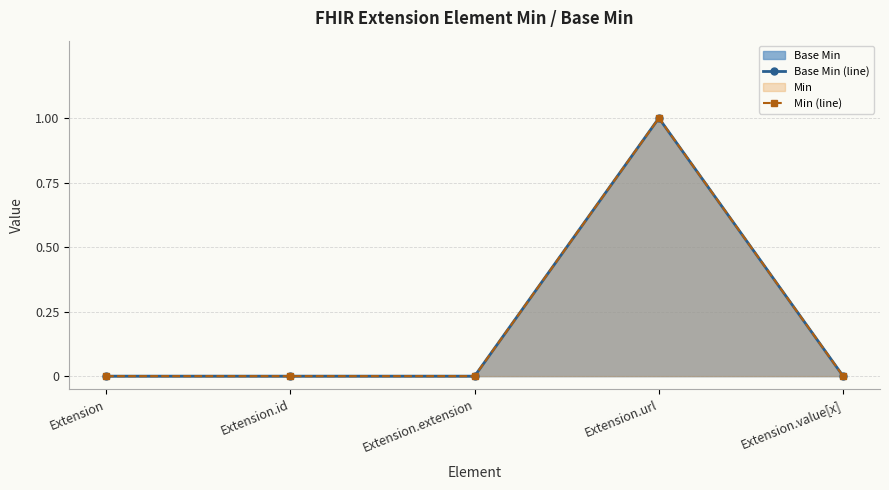

What is the label of the 5th point from the left?

Extension.value[x]